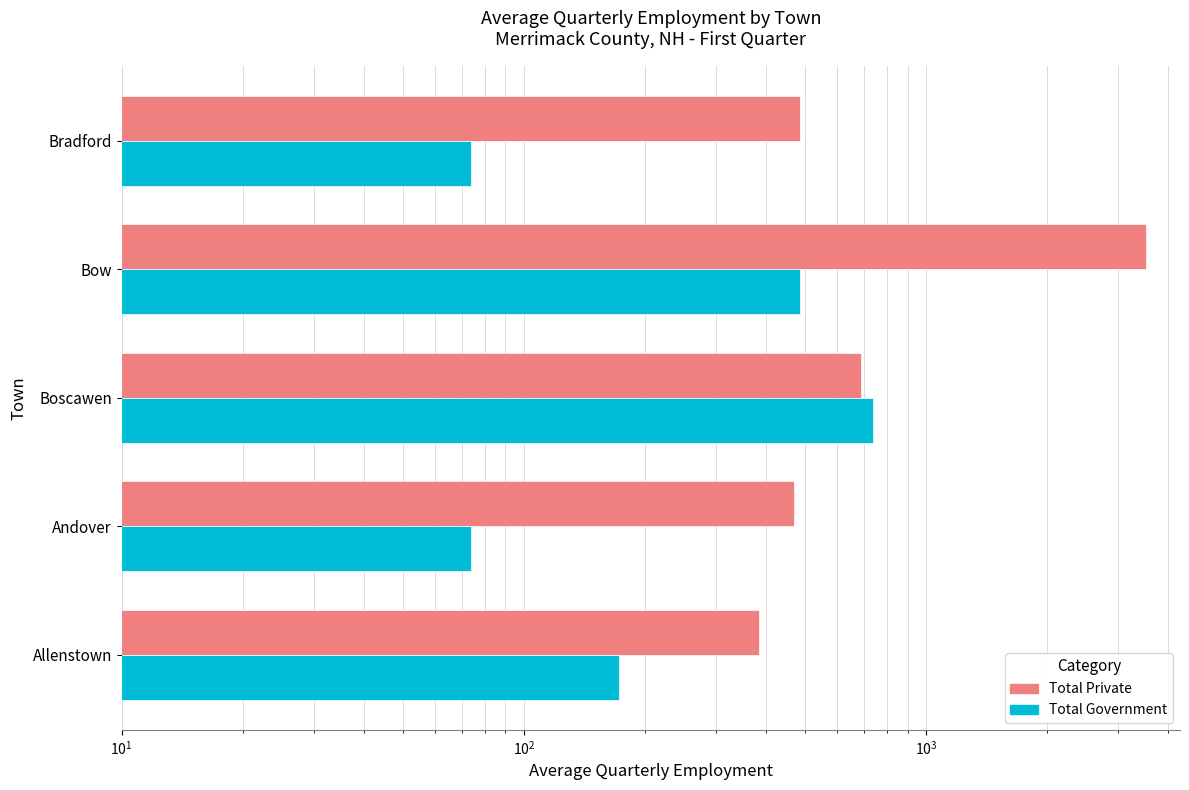

Is the value of Total Government at Bow greater than the value of Total Private at Bradford?

No